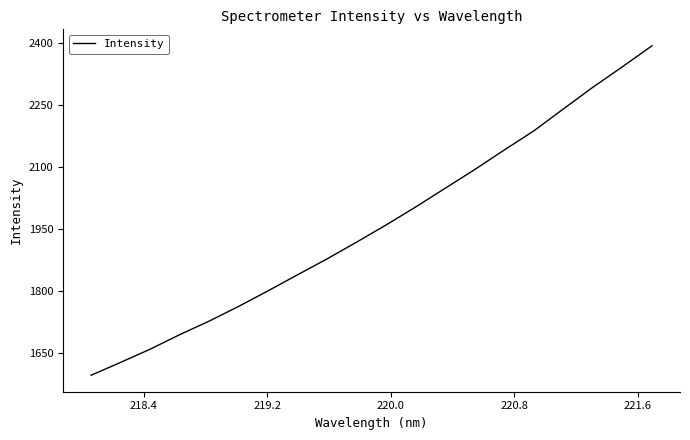

What is the difference between the maximum and minimum values?

797.4